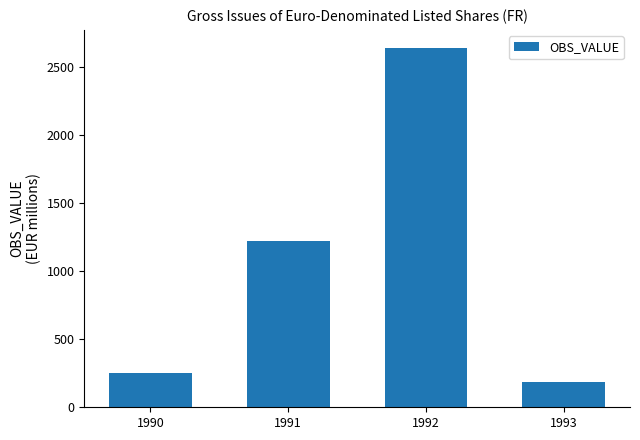

What is the change in value from 1990 to 1991?

+973.6